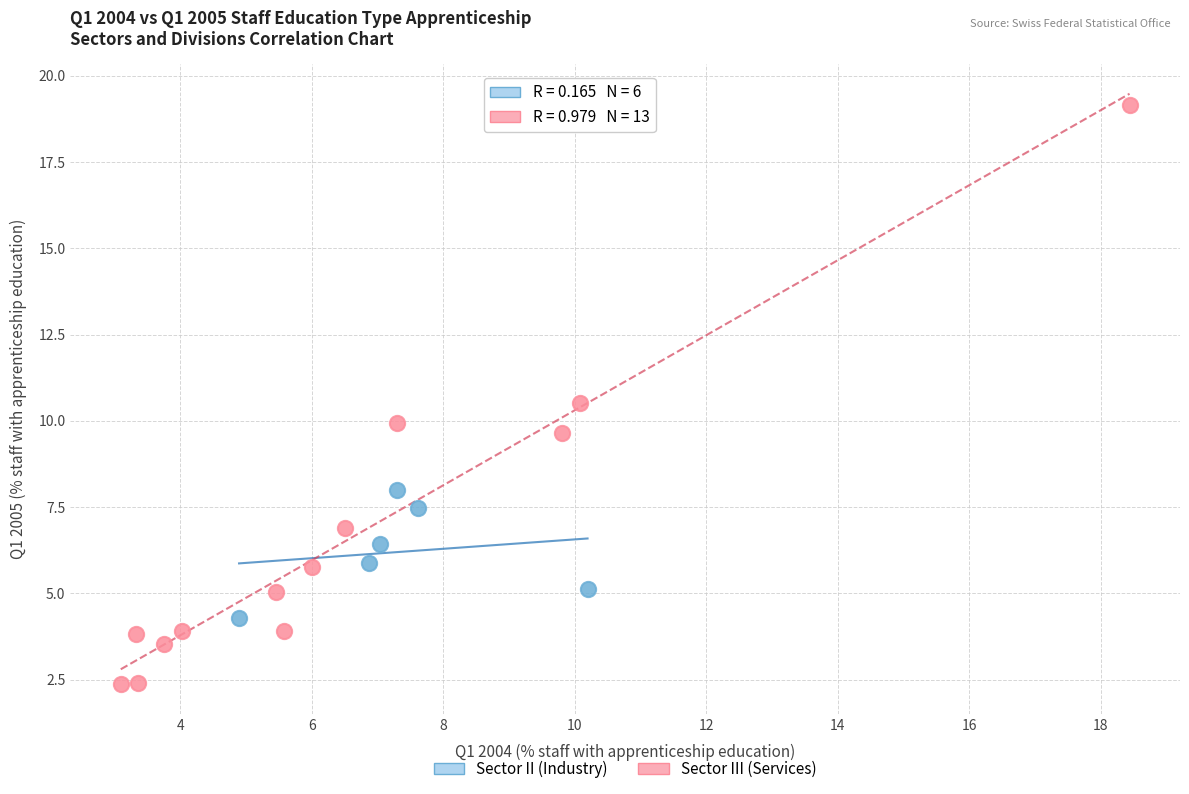

Which series reaches the minimum Y coordinate?

Sector III (Services)